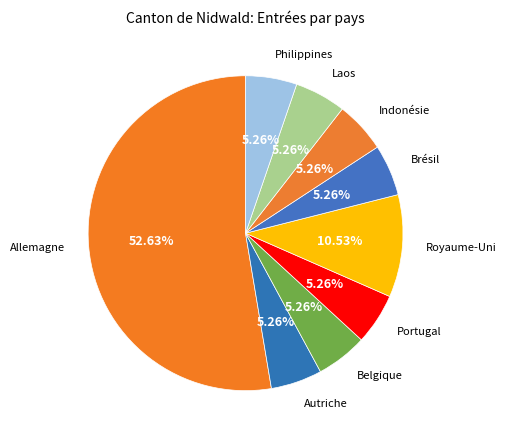

Does Allemagne represent more than half of the total?

Yes